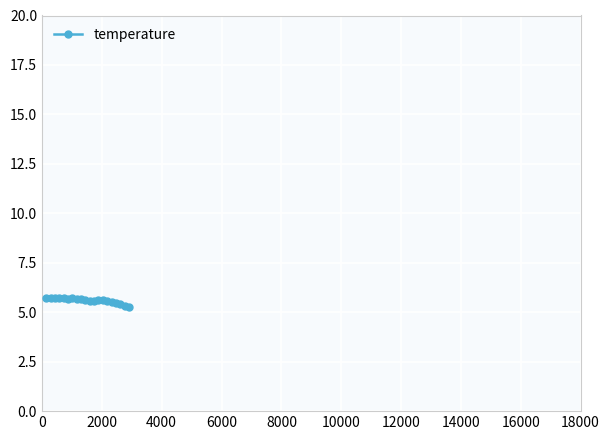

Does the chart have visible grid lines?

Yes